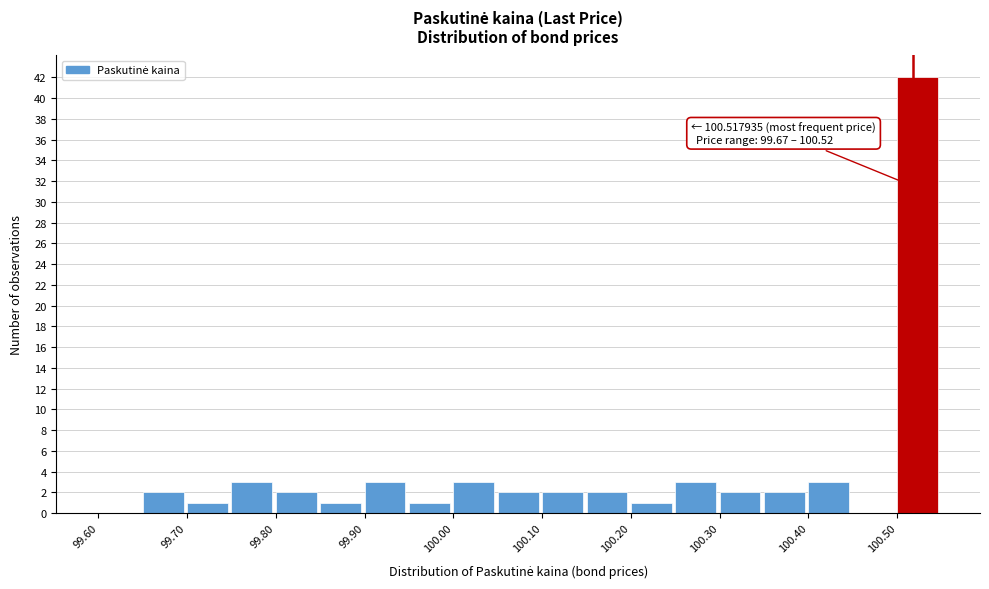

Over which range of the x-axis is the bar tallest?

100.50 to 100.55